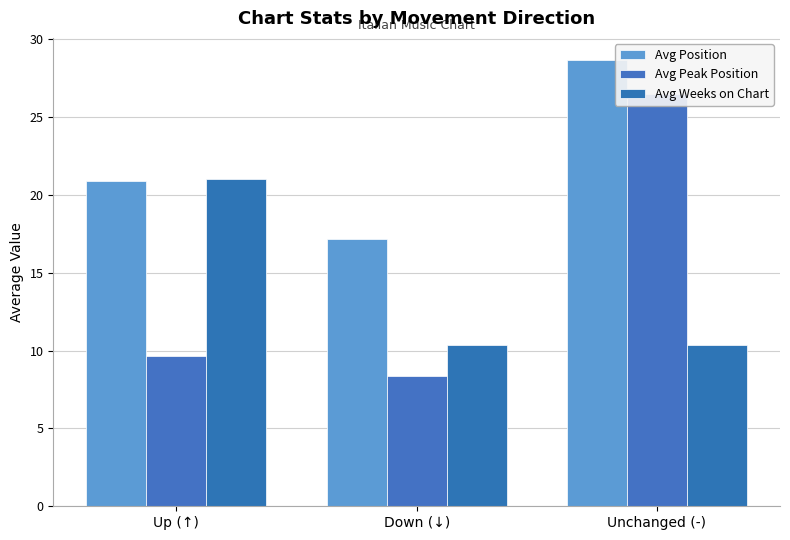

What is the minimum value for Avg Position?

17.2